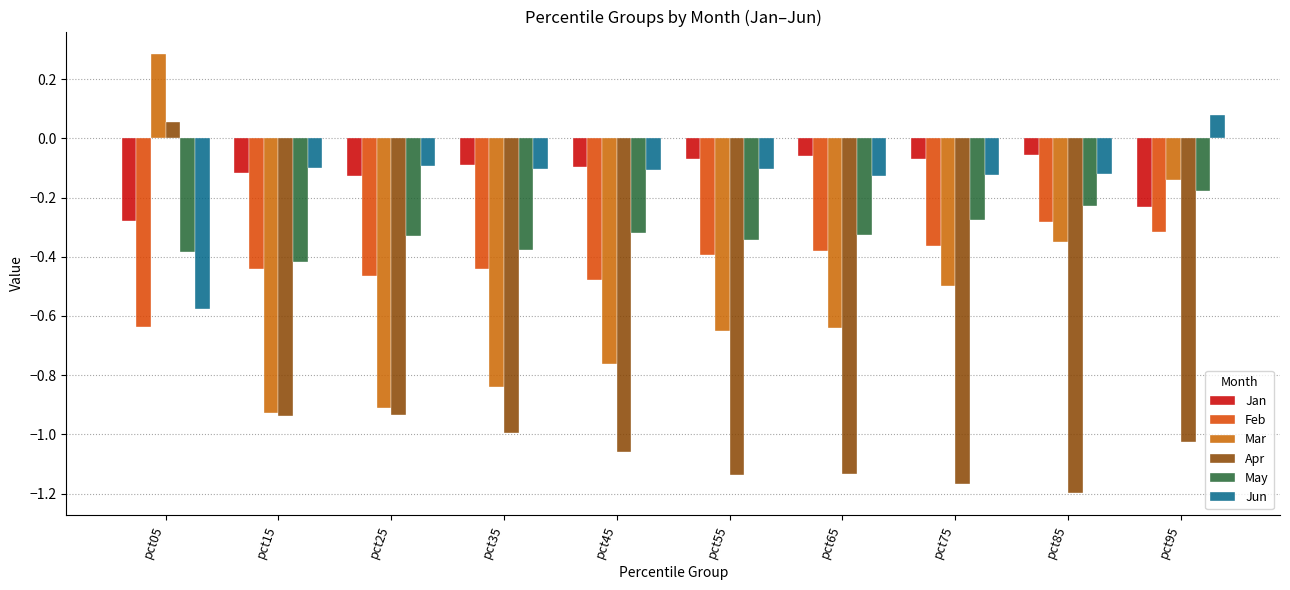

The Mar series shows -0.2 at pct85. True or false?

False